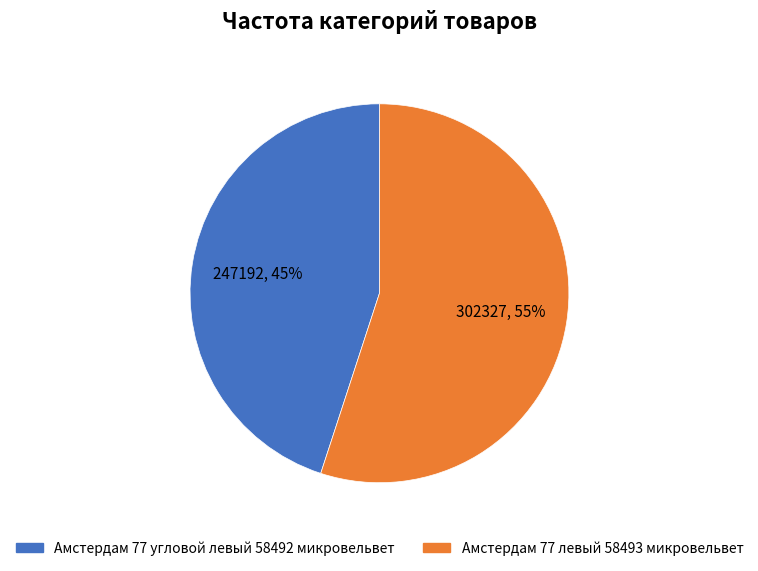

To the nearest percent, what percentage of the pie is Амстердам 77 угловой левый 58492 микровельвет?

45%